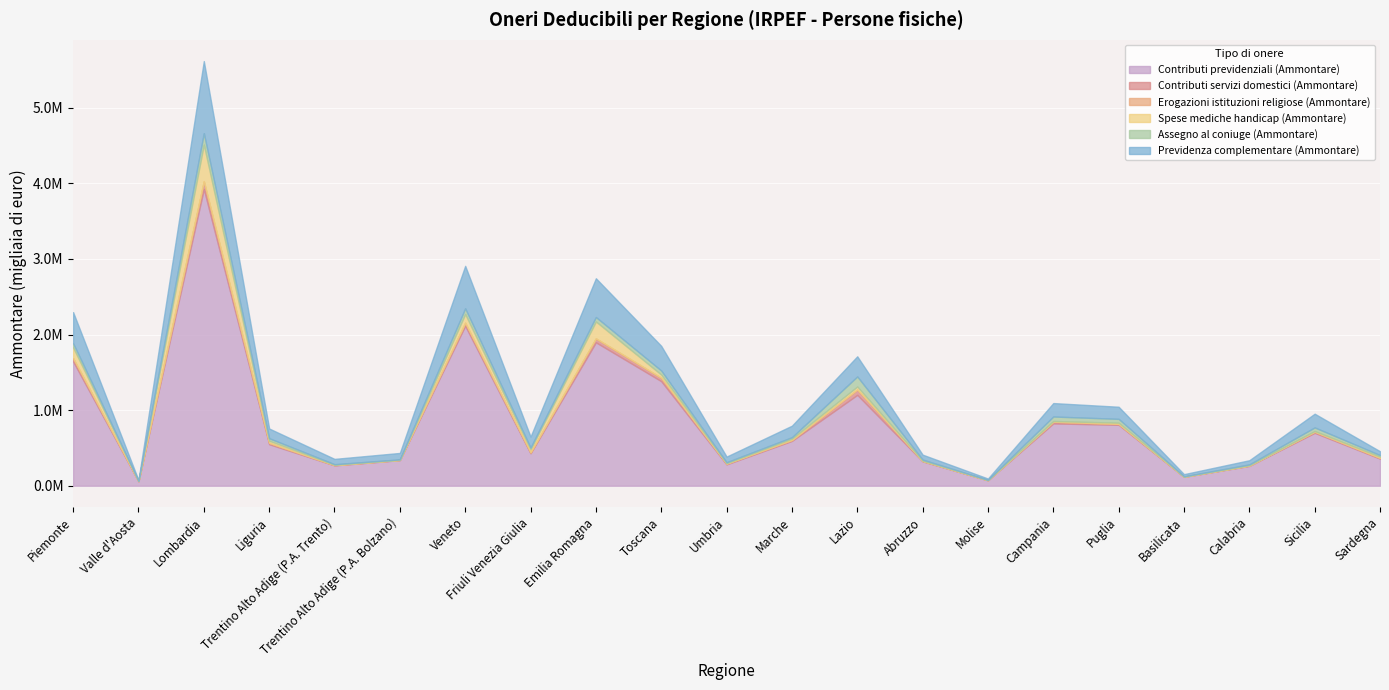

Reading left to right, what are all the values shown in this chart?

Contributi previdenziali (Ammontare): 1643937	59823	3924778	549980	269606	338920	2115541	429217	1897419	1383381	282446	593249	1202245	322587	72584	824657	806308	118313	262667	700027	358333
Contributi servizi domestici (Ammontare): 42925	1147	99835	16712	3645	3288	39945	11415	50402	43419	10156	12570	68468	5593	798	21314	10842	1216	4638	14758	10133
Erogazioni istituzioni religiose (Ammontare): 2320	63	4543	707	178	132	1437	428	1421	1423	153	298	2995	186	52	1761	1391	105	250	835	226
Spese mediche handicap (Ammontare): 140317	2754	483427	28233	4244	564	114483	41605	223752	41939	5294	16660	38794	3418	1299	8688	15447	1090	2713	8501	15823
Assegno al coniuge (Ammontare): 55397	1536	151357	32768	7091	5911	75155	21465	58457	53847	12426	19020	133160	14379	2591	59425	50740	3714	11980	47337	20999
Previdenza complementare (Ammontare): 411667	10443	953030	128804	70594	85112	562054	145985	512965	326238	75167	152687	266492	65292	18285	177813	160240	28808	55282	181427	51013